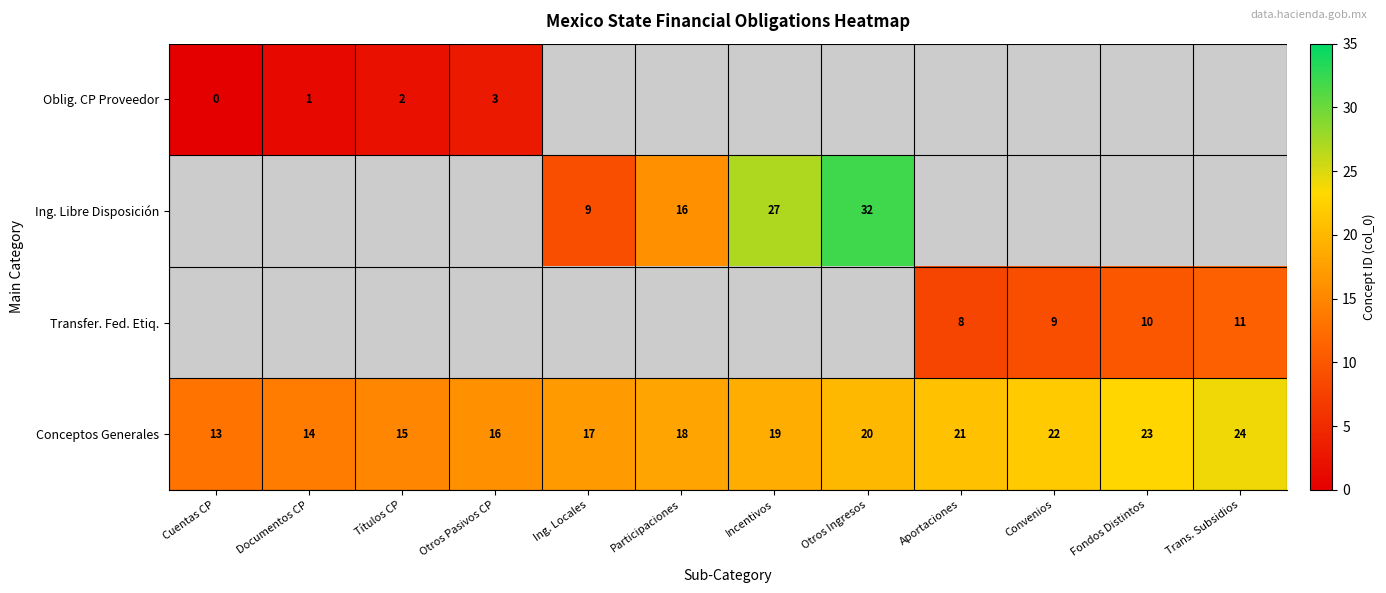

At which label does Conceptos Generales reach its minimum?

Cuentas CP